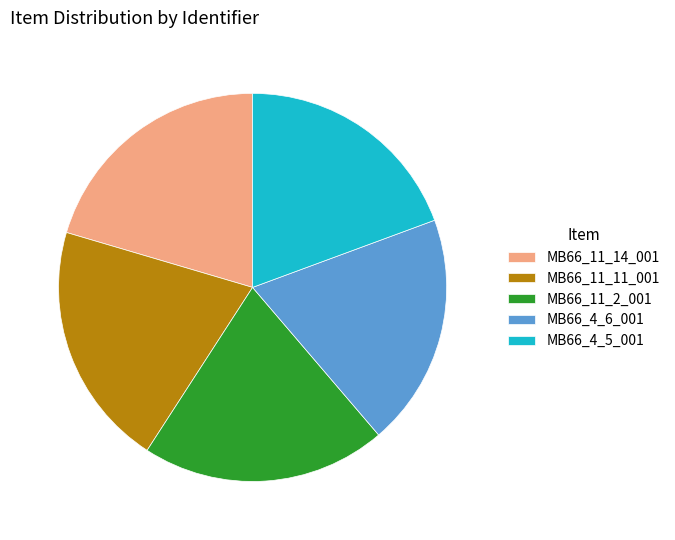

True or false: MB66_11_2_001 accounts for 31% of the total.

False